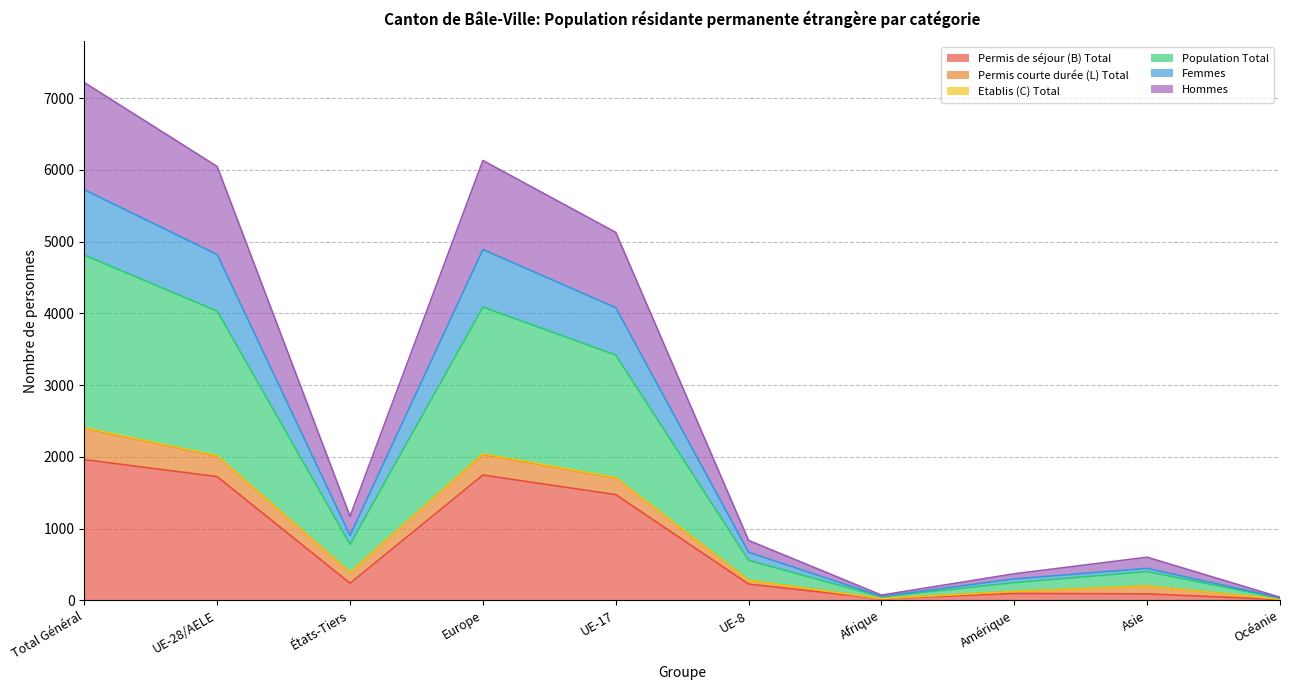

Rank the categories by Population Total value from highest to lowest.

Total Général, Europe, UE-28/AELE, UE-17, États-Tiers, UE-8, Asie, Amérique, Afrique, Océanie